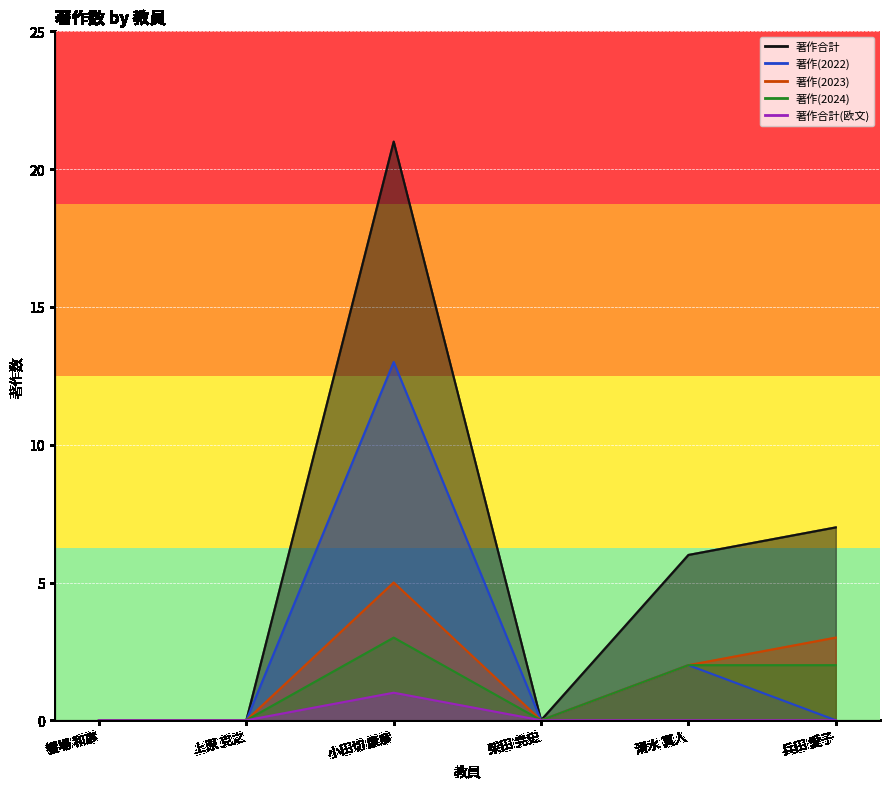

What are all the series names shown in the legend?

著作合計, 著作(2022), 著作(2023), 著作(2024), 著作合計(欧文)